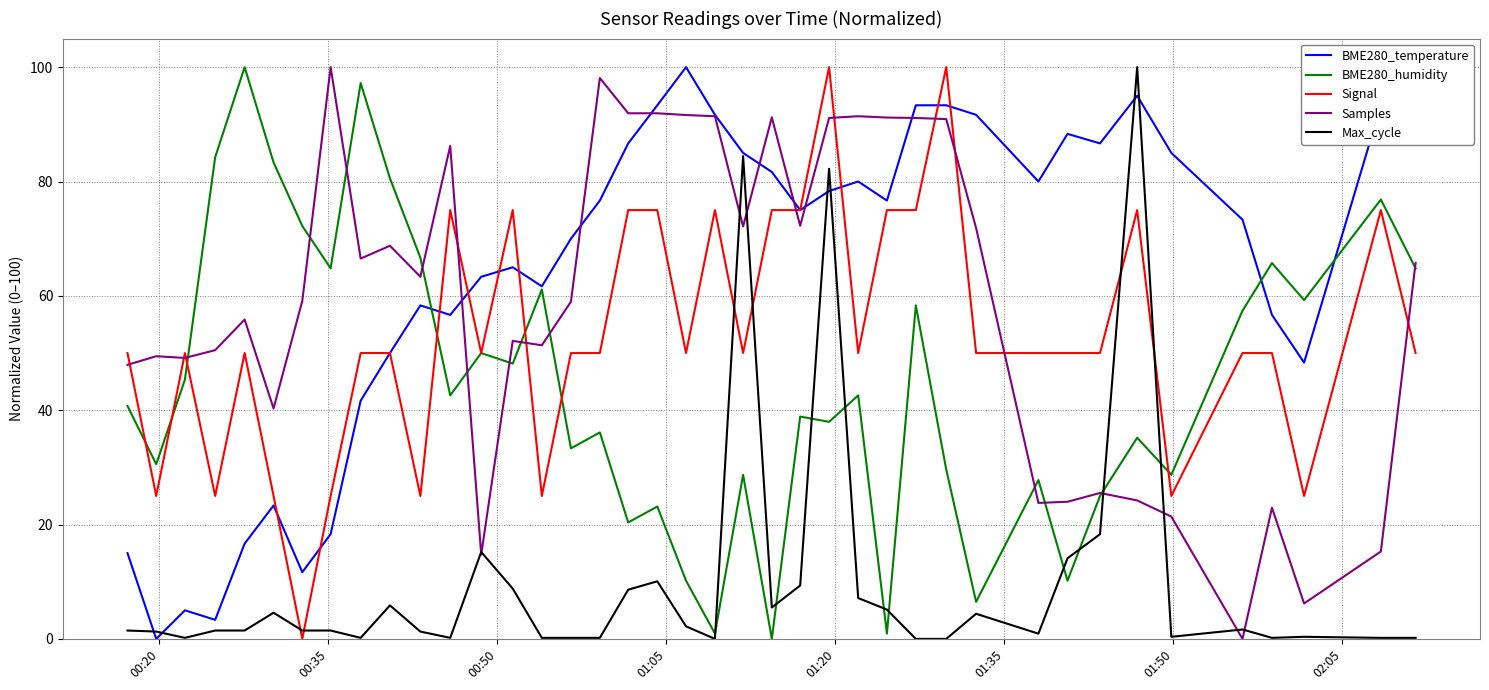

True or false: Max_cycle and Signal cross at least once.

True